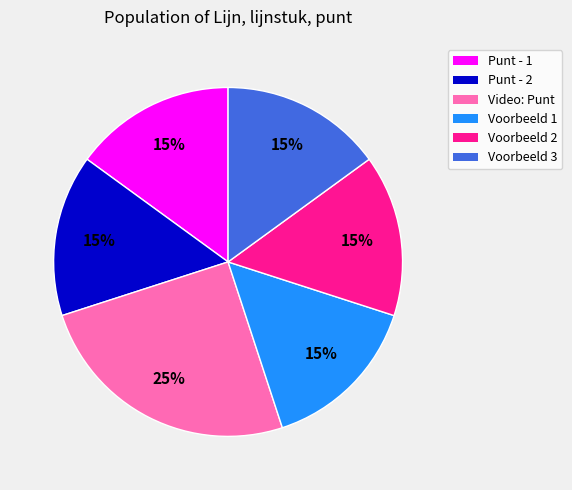

Does any single category account for the majority?

No